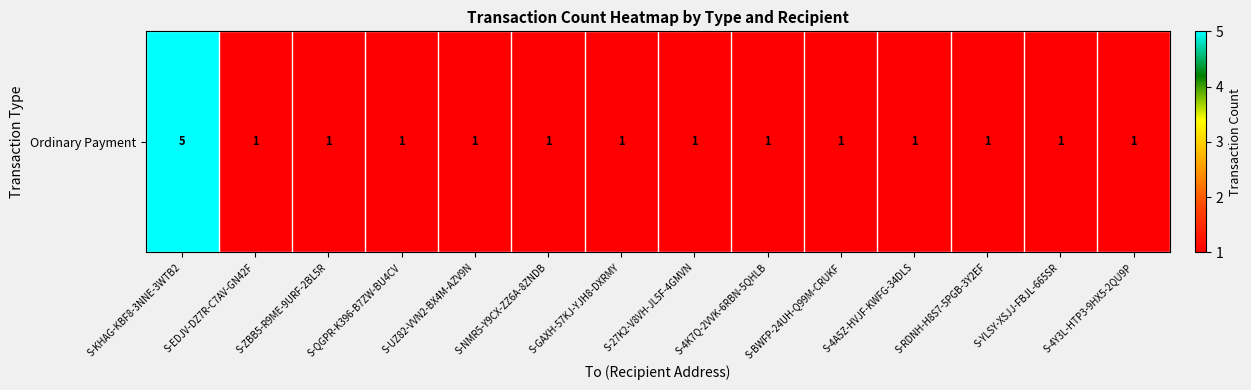

Reading left to right, transcribe all the data shown in this chart.

S-KHAG-KBF8-3NNE-3WTB2=5	S-EDJV-DZ7R-C7AV-GN42F=1	S-ZBB5-R9ME-9URF-2BL5R=1	S-QGPR-K396-B7ZW-BU4CV=1	S-UZ82-VVN2-BX4M-AZV9N=1	S-NMR5-Y9CX-ZZ6A-8ZNDB=1	S-GAXH-57KJ-YJH8-DXRMY=1	S-27K2-V8VH-JL5F-4GMVN=1	S-4K7Q-2VVK-6RBN-5QHLB=1	S-BWFP-24UH-Q99M-CRUKF=1	S-4A5Z-HVJF-KWFG-34DLS=1	S-RDNH-H8S7-5PGB-3Y2EF=1	S-YLSY-XSJJ-FBJL-665SR=1	S-4Y3L-HTP3-9HX5-2QU9P=1